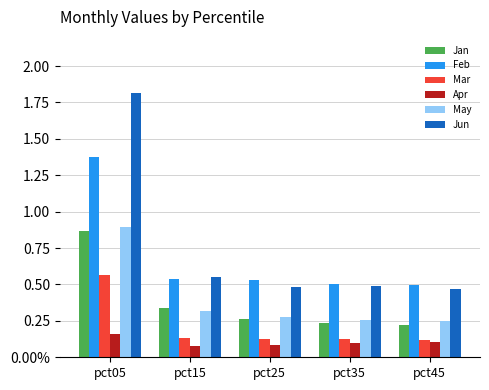

The value of Mar at pct35 is 0.1. True or false?

True